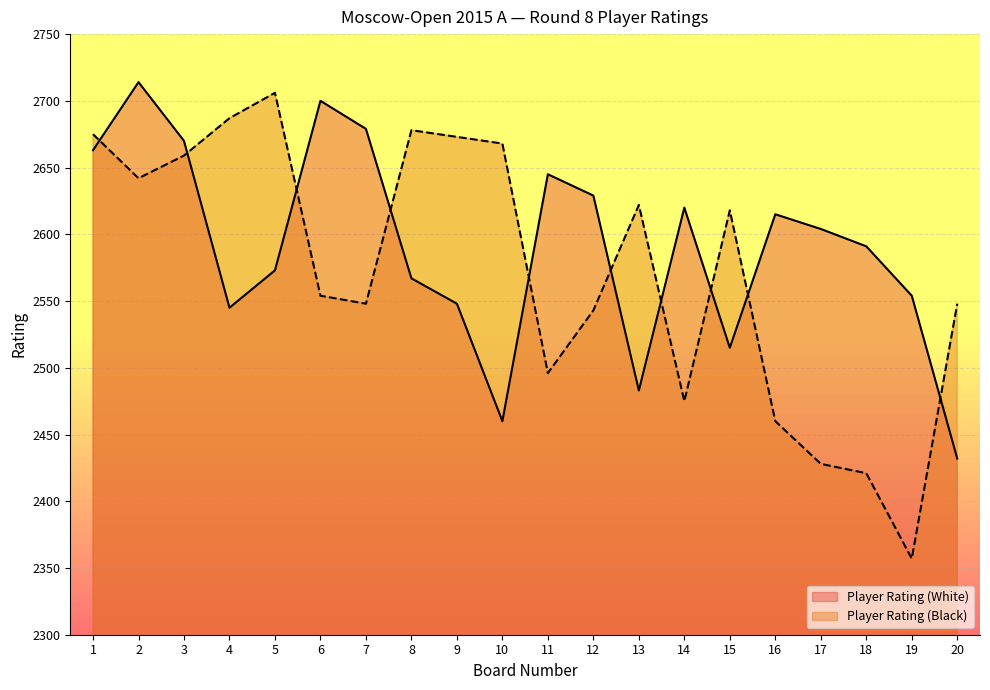

Reading right to left, list all the values displayed in this chart.

Player Rating (White): 20=2432	19=2554	18=2591	17=2604	16=2615	15=2515	14=2620	13=2483	12=2629	11=2645	10=2460	9=2548	8=2567	7=2679	6=2700	5=2573	4=2545	3=2670	2=2714	1=2663
Player Rating (Black): 20=2548	19=2357	18=2421	17=2428	16=2460	15=2618	14=2475	13=2622	12=2543	11=2496	10=2668	9=2673	8=2678	7=2548	6=2554	5=2706	4=2687	3=2659	2=2642	1=2675